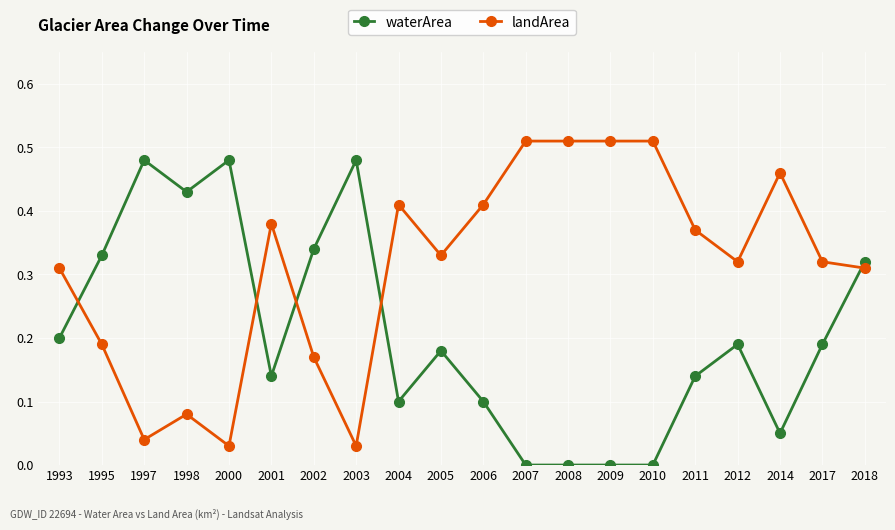

What are all the series names shown in the legend?

waterArea, landArea